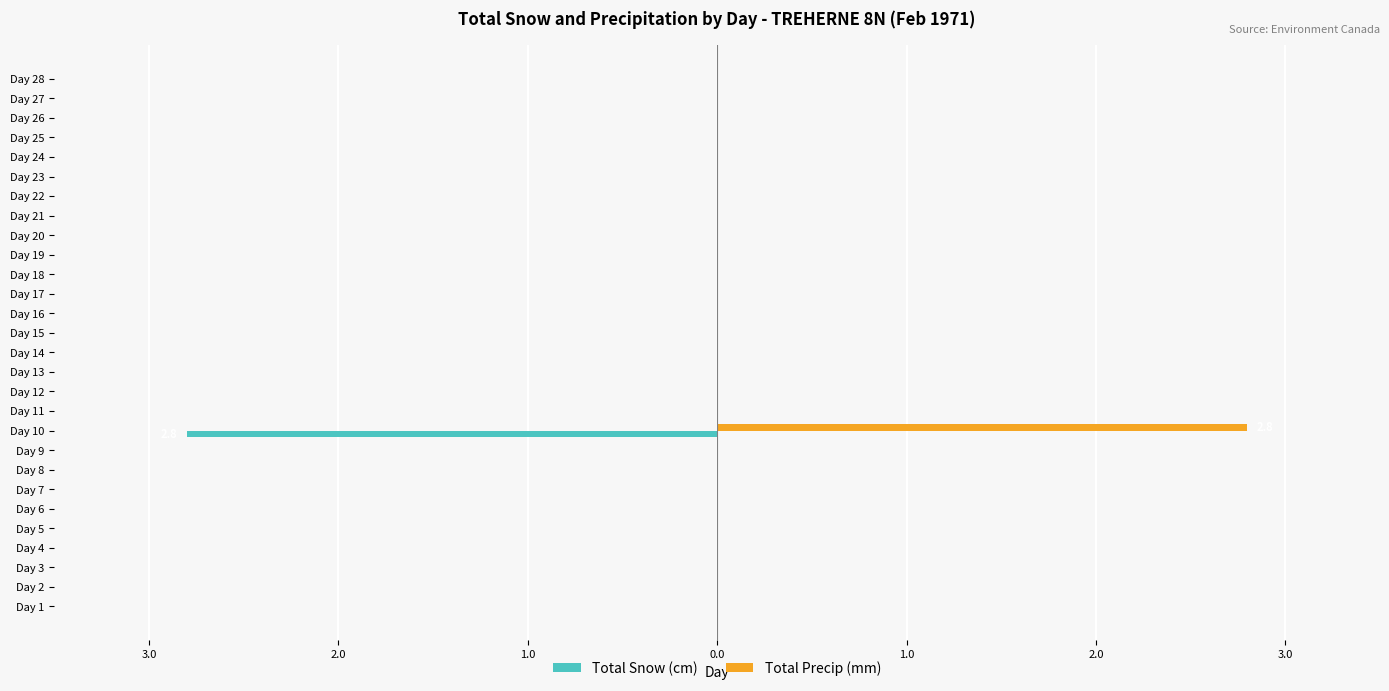

What are all the series names shown in the legend?

Total Snow (cm), Total Precip (mm)